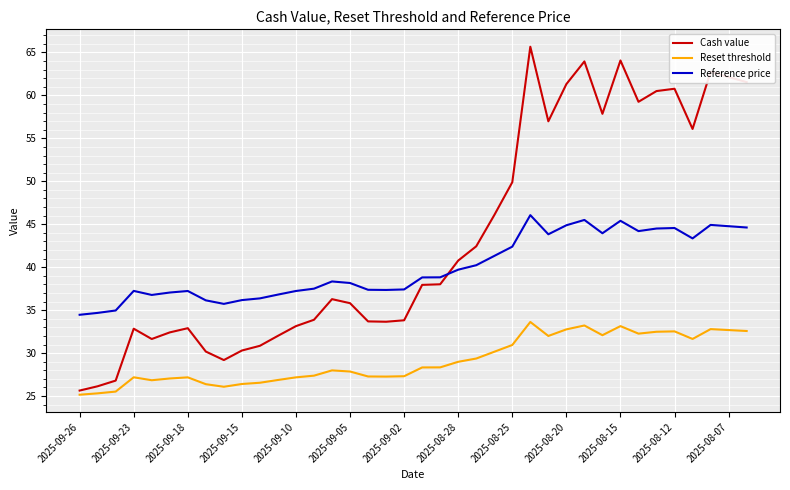

What are all the series names shown in the legend?

Cash value, Reset threshold, Reference price